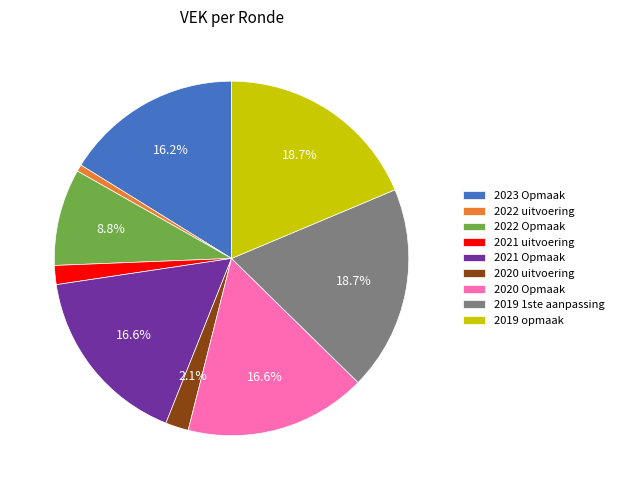

Does any single category account for the majority?

No